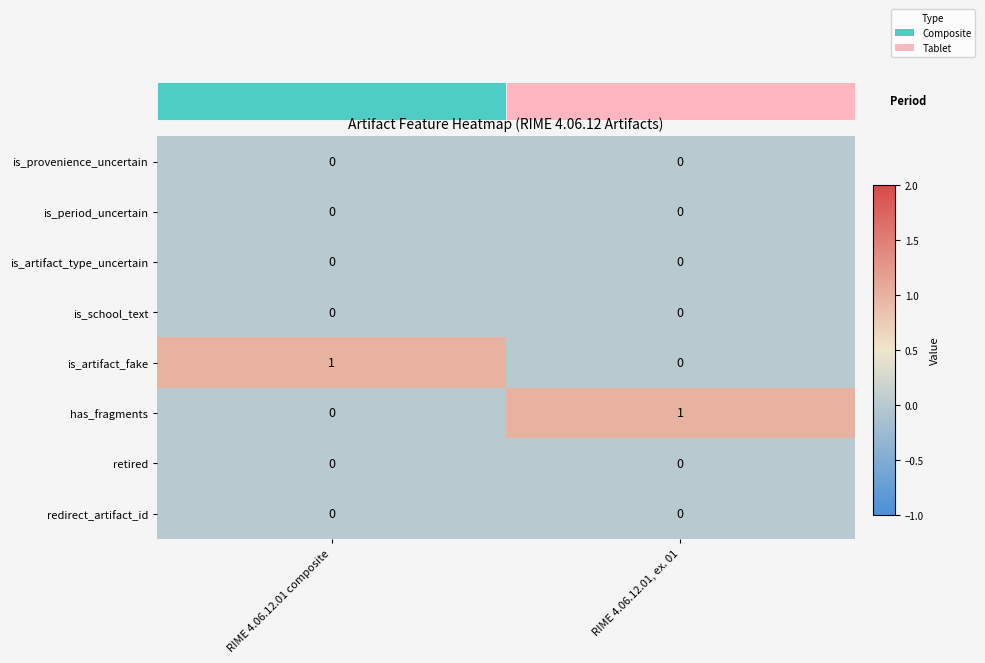

Between 0.25 and 0.00, which is larger?

0.25